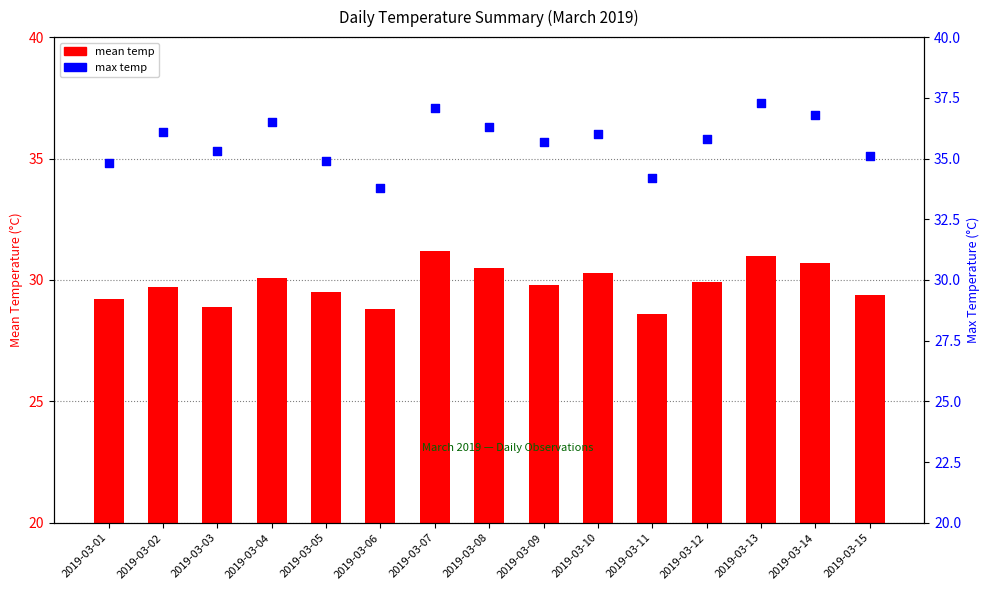

Which series has the largest Y range (max minus min)?

max_temp